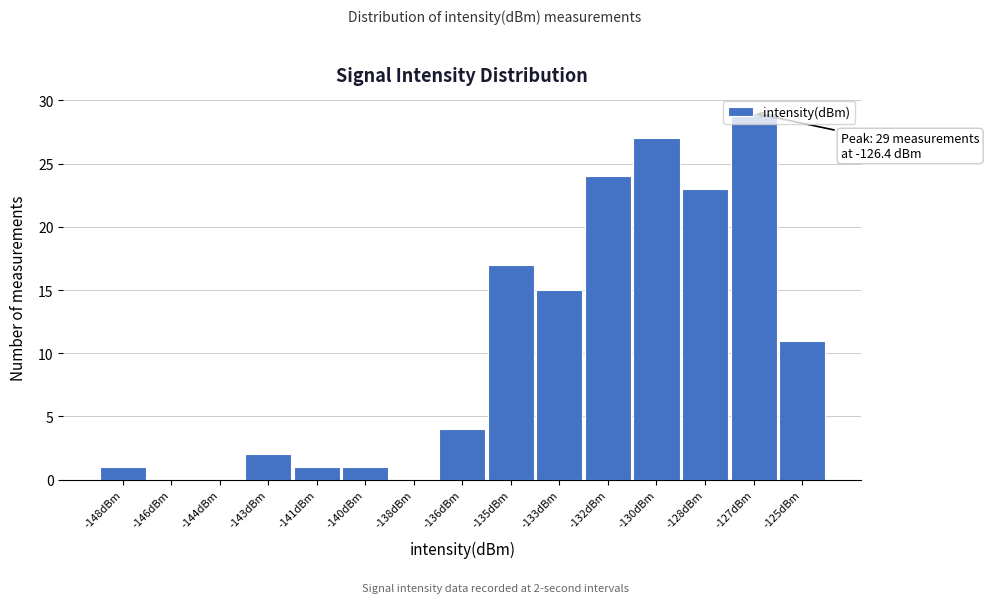

Between -130dBm and -143dBm, which is larger?

-130dBm